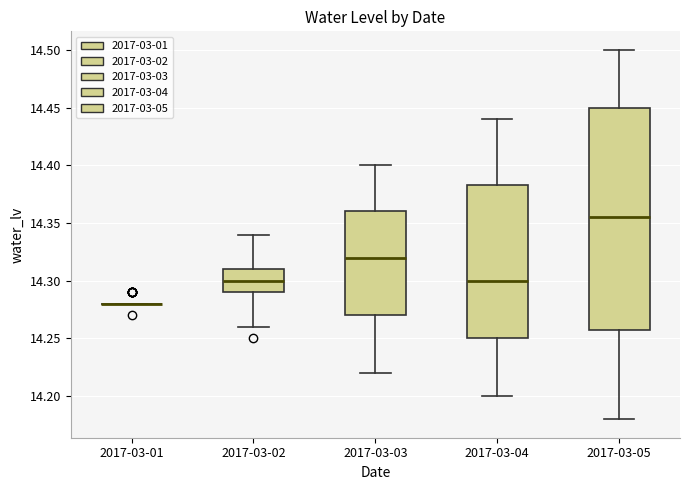

Reading left to right, read every box against the y-axis: the position of its median line, the range the box covers, and the ends of its whiskers. The values are not printed on the chart, so give them approximately, as read against the axis.

2017-03-01: box collapsed to a line at 14.280, whiskers 14.280 to 14.280
2017-03-02: median 14.300, box 14.290 to 14.310, whiskers 14.260 to 14.340
2017-03-03: median 14.320, box 14.270 to 14.360, whiskers 14.220 to 14.400
2017-03-04: median 14.300, box 14.250 to 14.385, whiskers 14.200 to 14.440
2017-03-05: median 14.355, box 14.260 to 14.450, whiskers 14.180 to 14.500